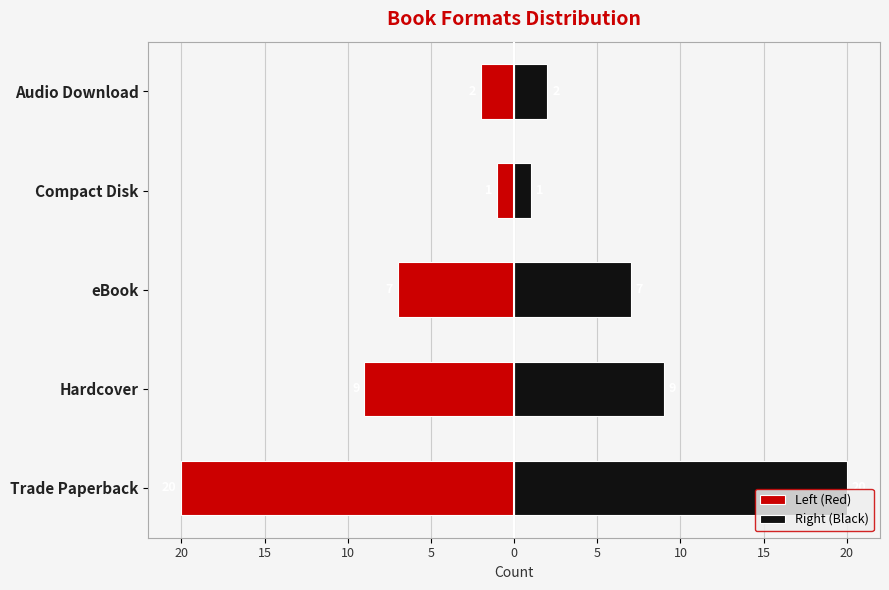

Count the number of categories in the chart.

5